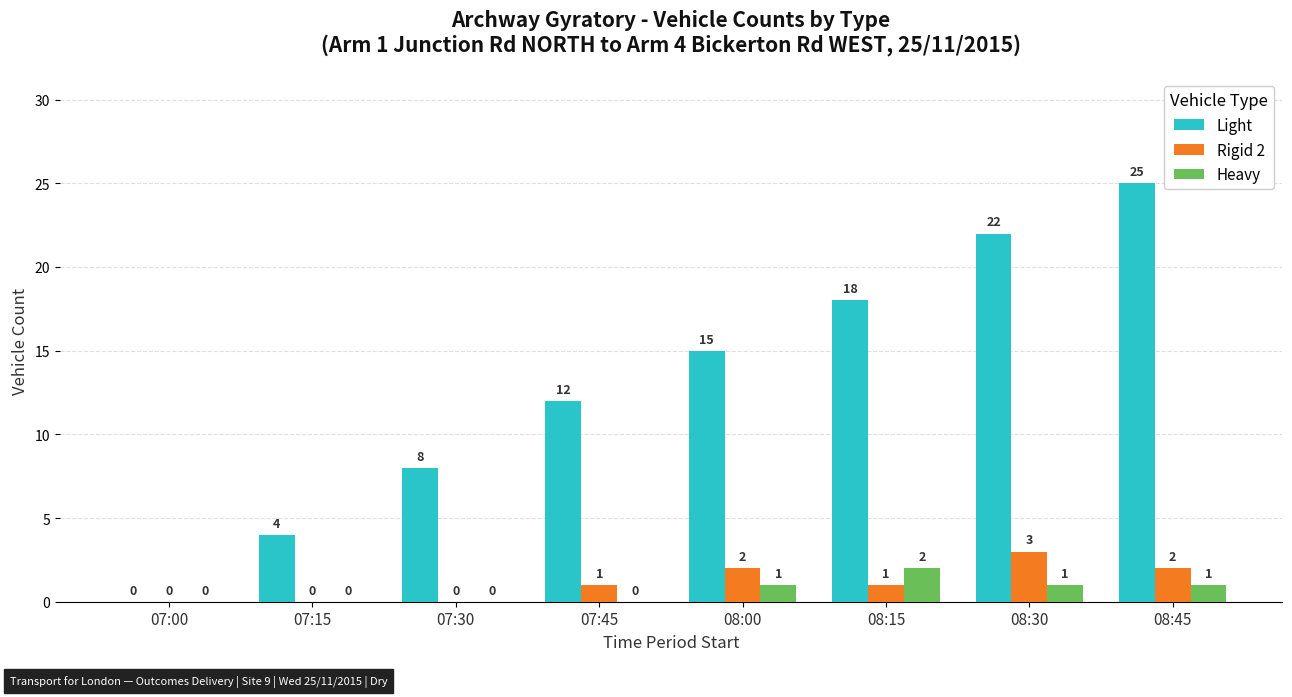

How many Light values are between 8 and 22?

5